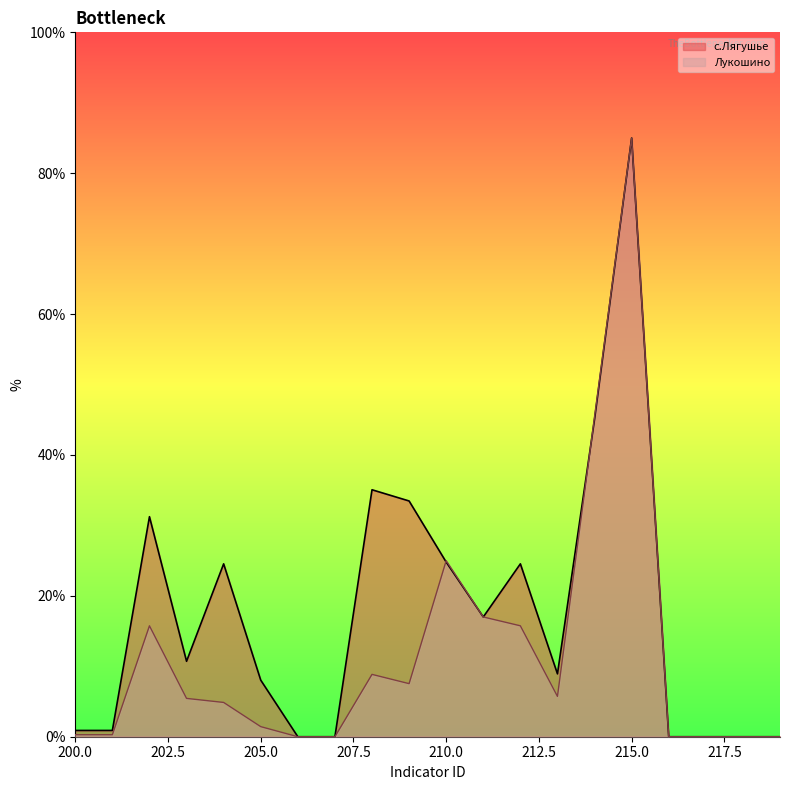

Does the chart have visible grid lines?

No